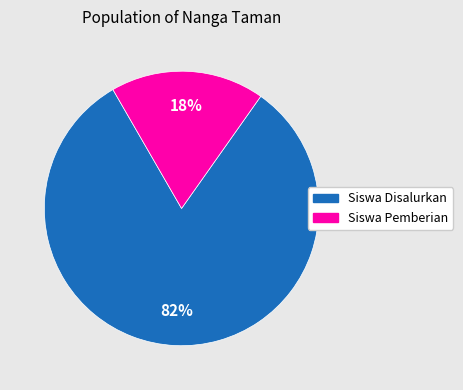

Between Siswa Disalurkan and Siswa Pemberian, which is larger?

Siswa Disalurkan